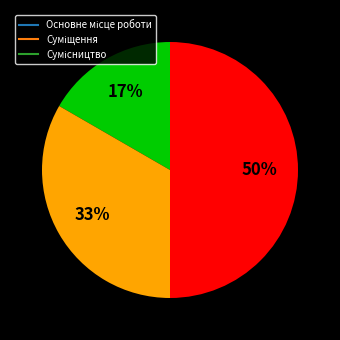

To the nearest percent, what is the difference between the largest and smallest slice percentages?

33%